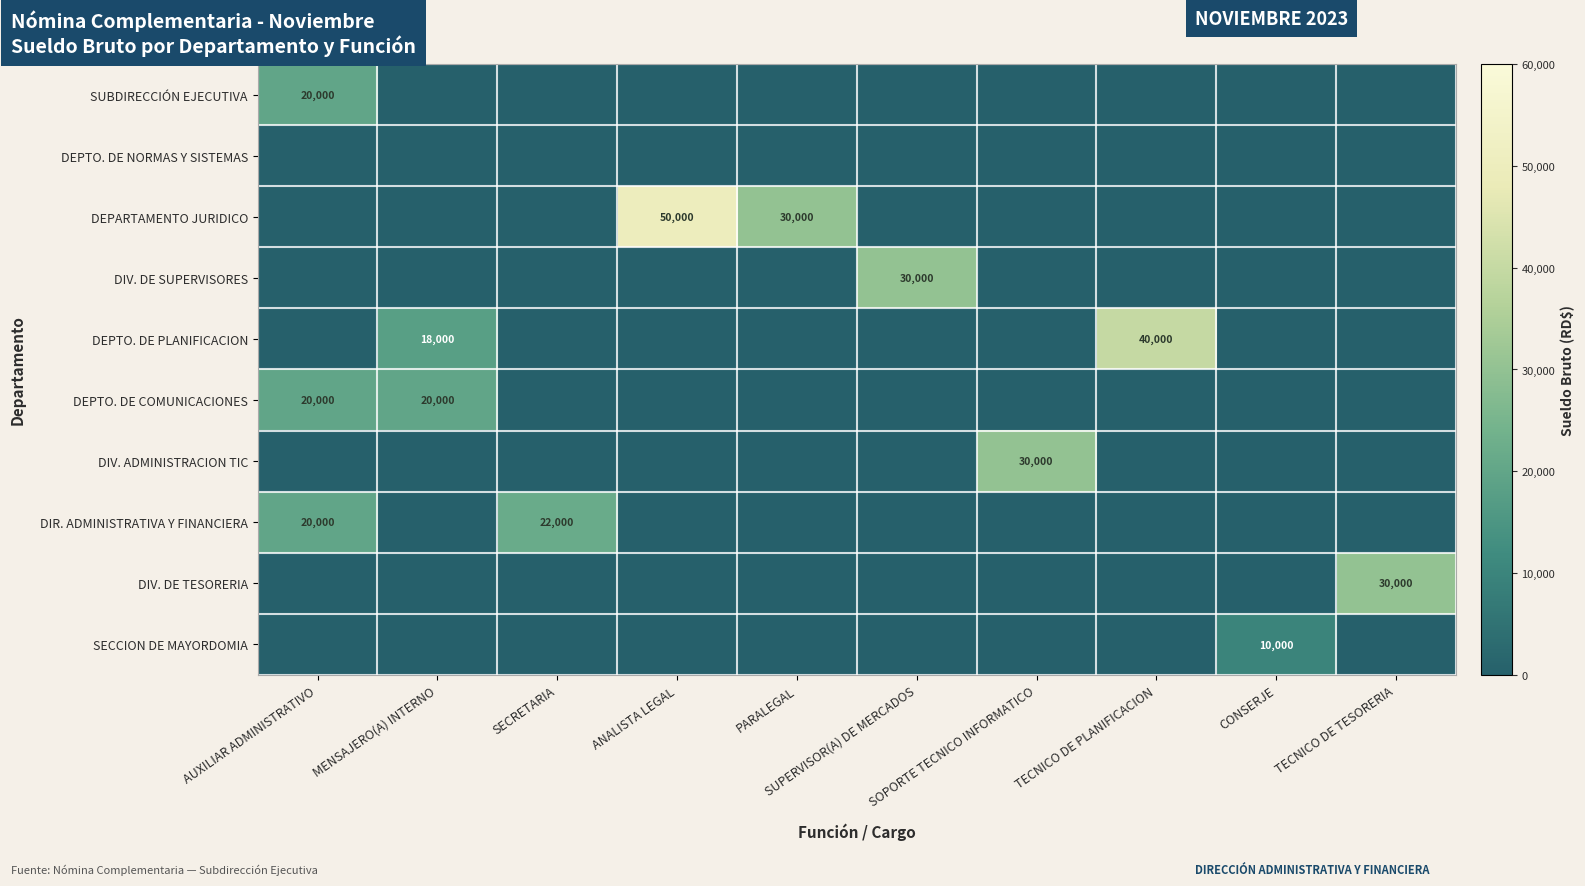

How many data points does each series have?

10